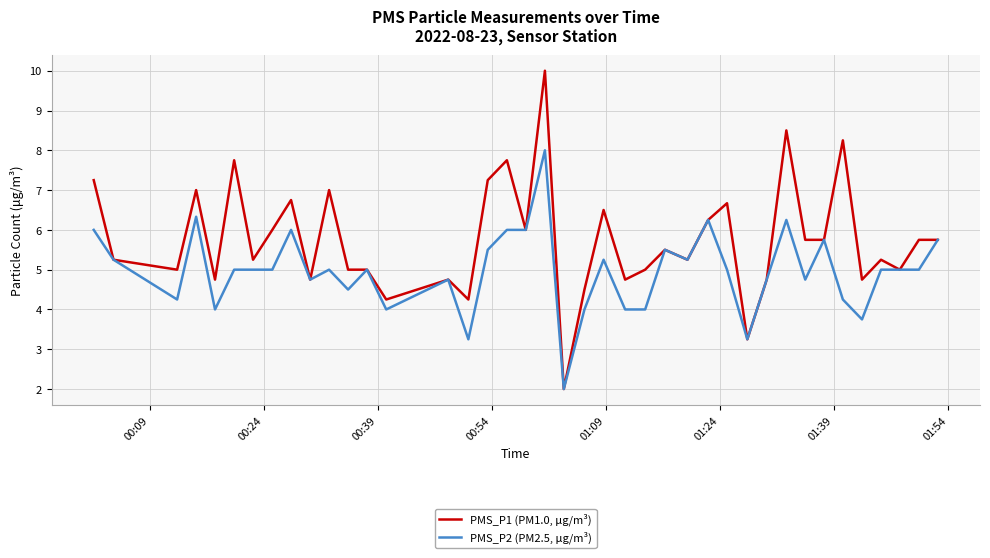

List the series in order of their peak value, highest first.

PMS_P1 (PM1.0, μg/m³), PMS_P2 (PM2.5, μg/m³)